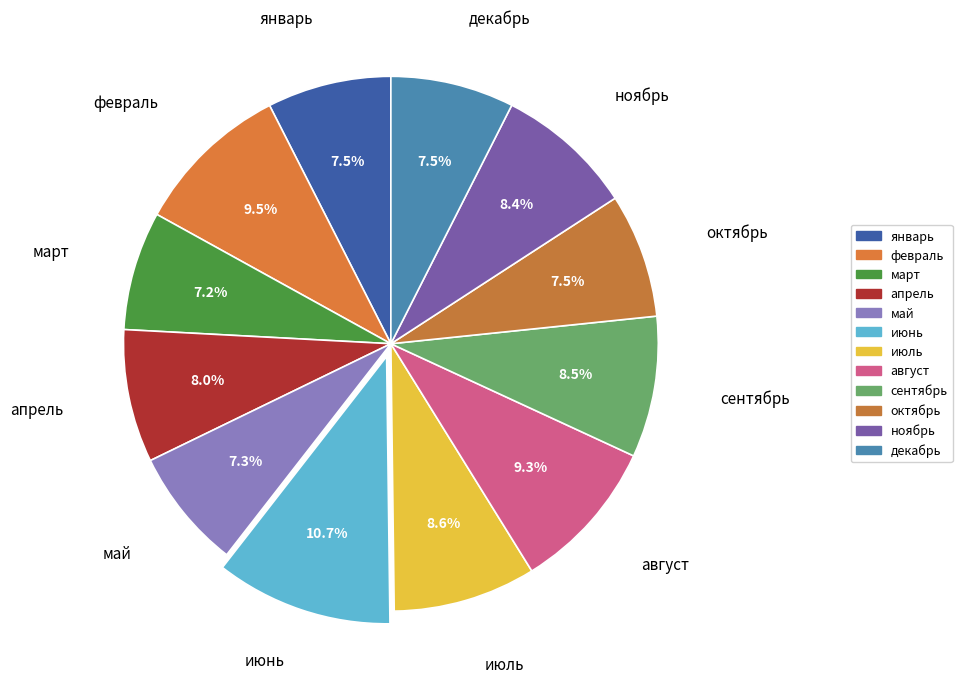

Does сентябрь represent more than half of the total?

No